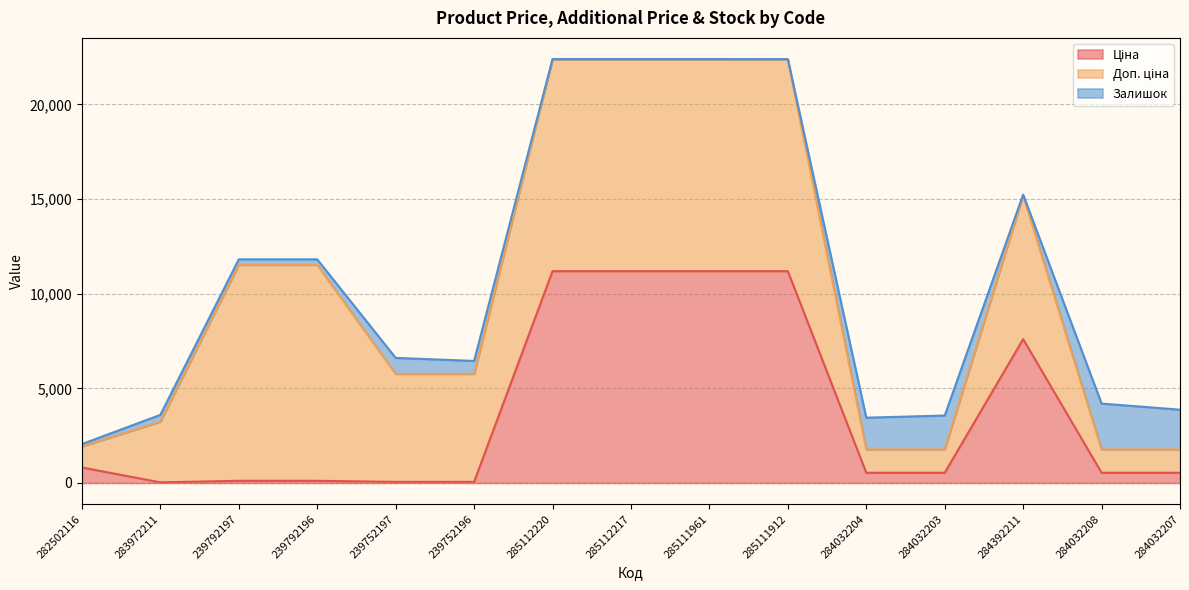

How many times do Ціна and Залишок cross each other?

5